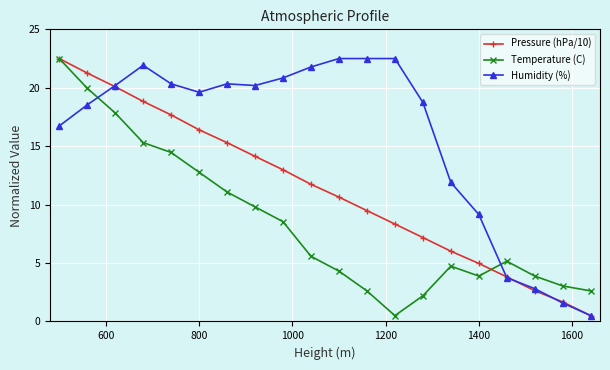

Does the chart display data point markers on the line(s)?

Yes